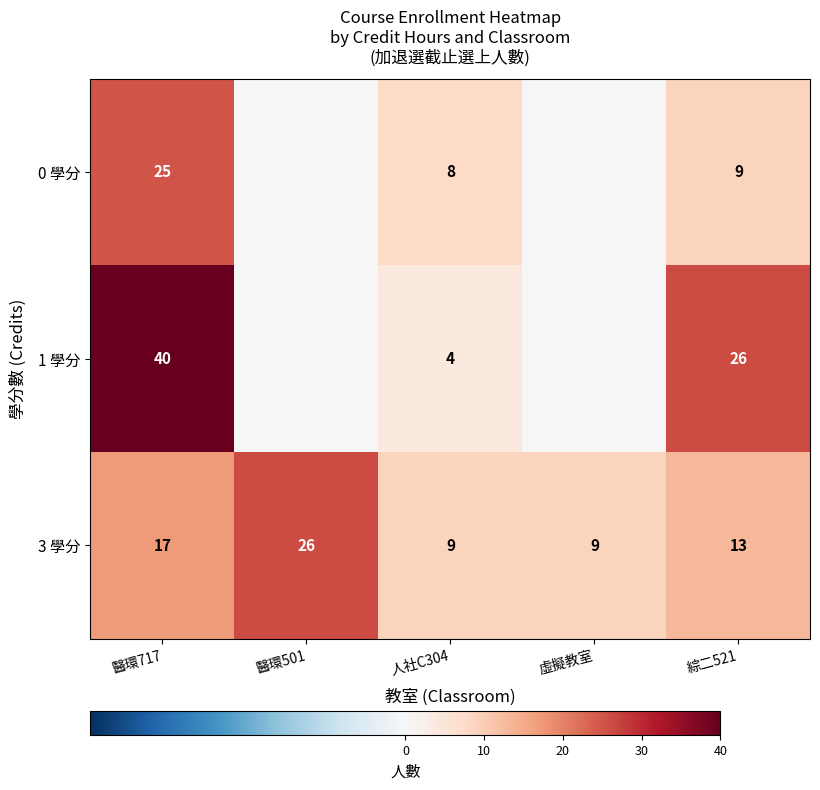

At which label does 3 學分 first exceed 13?

醫環717